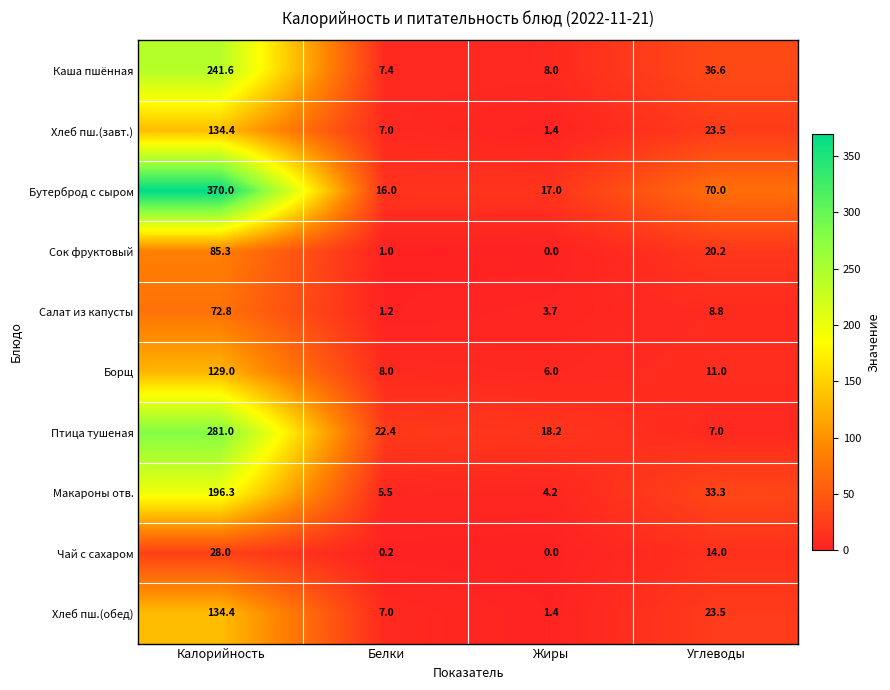

Which category has the highest value in the Бутерброд с сыром series?

Калорийность